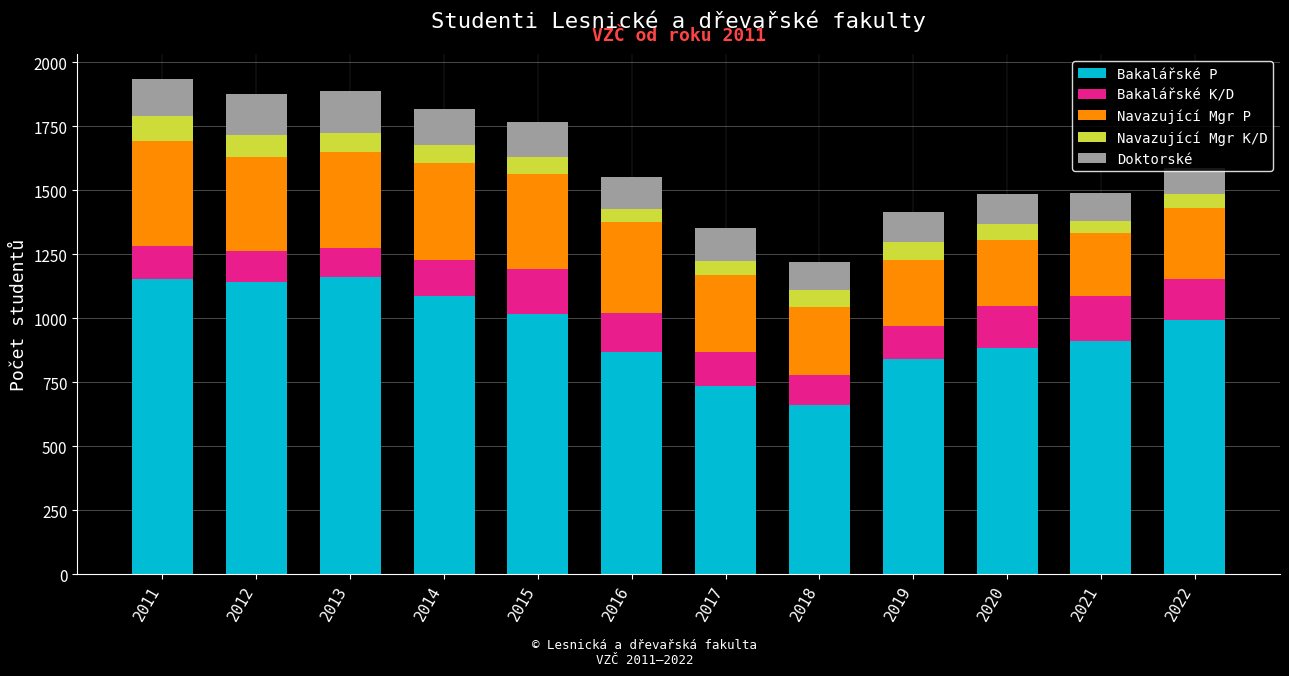

What is the average value of the Bakalářské P series?

954